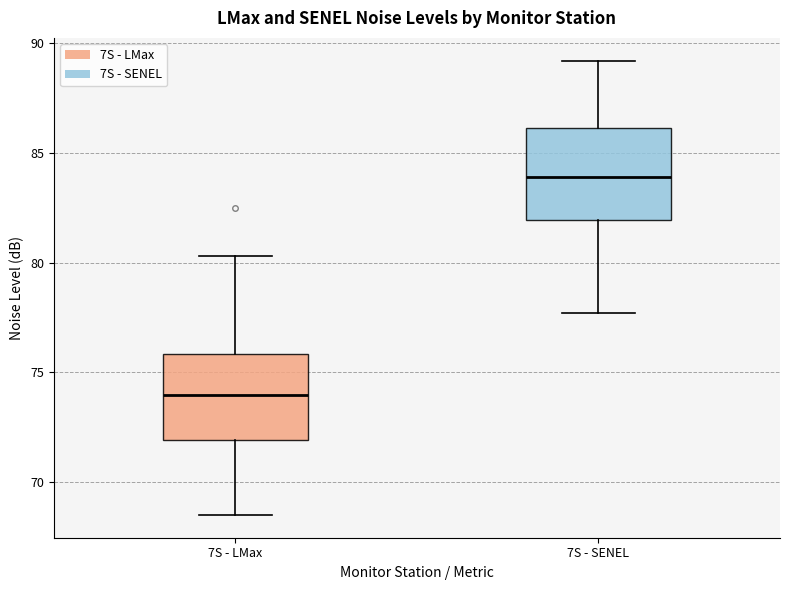

Reading left to right, read every box against the y-axis: the position of its median line, the range the box covers, and the ends of its whiskers. The values are not printed on the chart, so give them approximately, as read against the axis.

7S - LMax: median 74.0, box 72.0 to 76.0, whiskers 68.5 to 80.5
7S - SENEL: median 84.0, box 82.0 to 86.0, whiskers 77.5 to 89.0